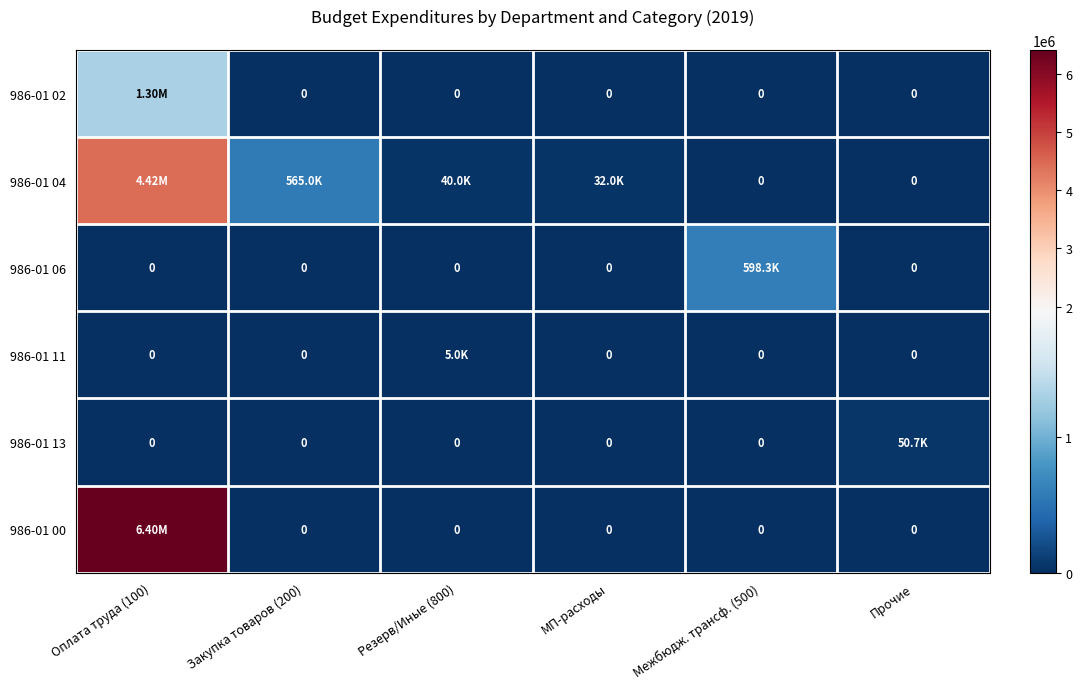

How many distinct data groups are displayed?

6